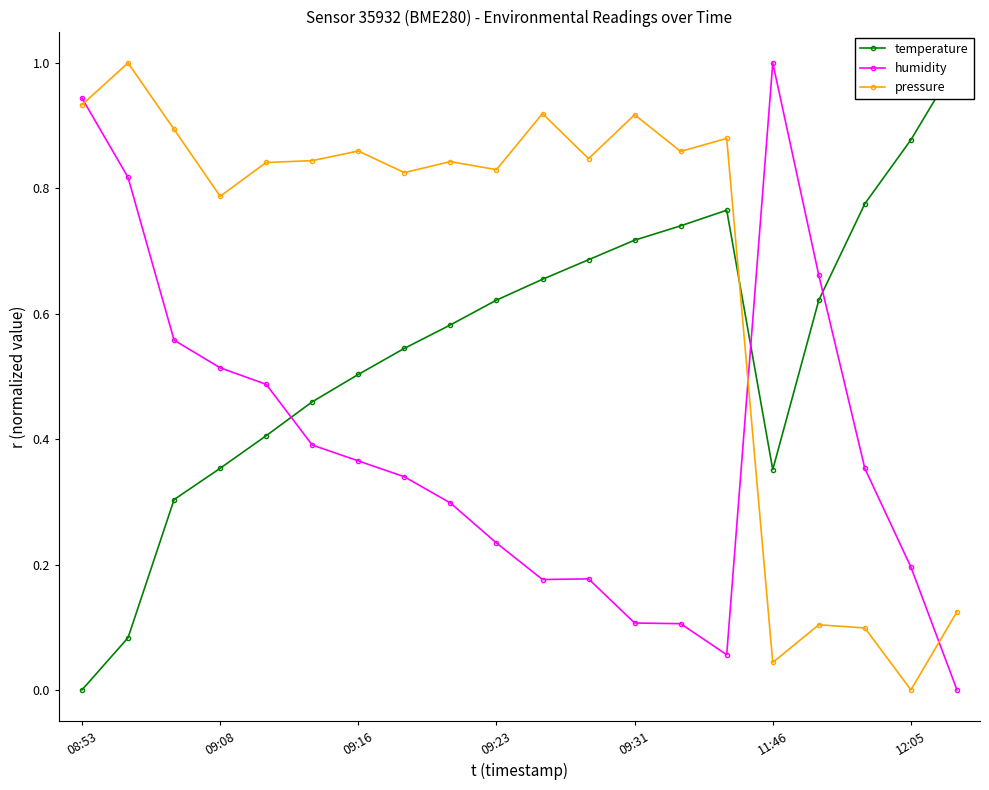

Reading right to left, what are all the values shown in this chart?

temperature: 1.0	0.9	0.8	0.6	0.4	0.8	0.7	0.7	0.7	0.7	0.6	0.6	0.5	0.5	0.5	0.4	0.4	0.3	0.1	0.0
humidity: 0.0	0.2	0.4	0.7	1.0	0.1	0.1	0.1	0.2	0.2	0.2	0.3	0.3	0.4	0.4	0.5	0.5	0.6	0.8	0.9
pressure: 0.1	0.0	0.1	0.1	0.0	0.9	0.9	0.9	0.8	0.9	0.8	0.8	0.8	0.9	0.8	0.8	0.8	0.9	1.0	0.9